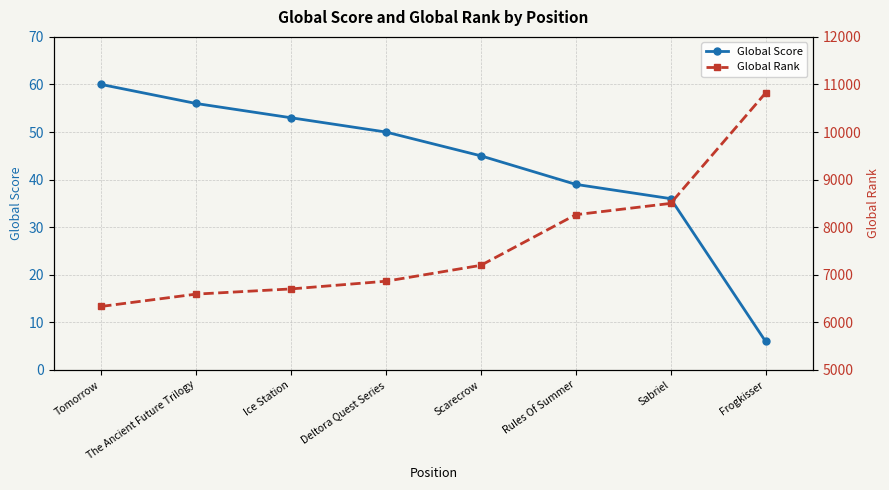

What is the label of the 7th point from the left?

Sabriel